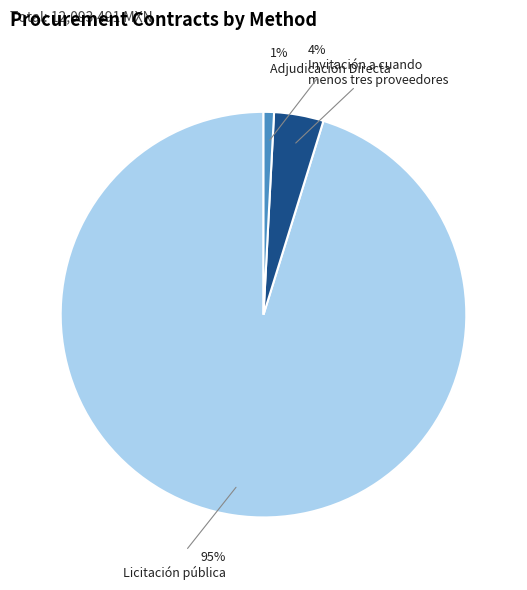

To the nearest percent, what is the difference between the largest and smallest slice percentages?

94%